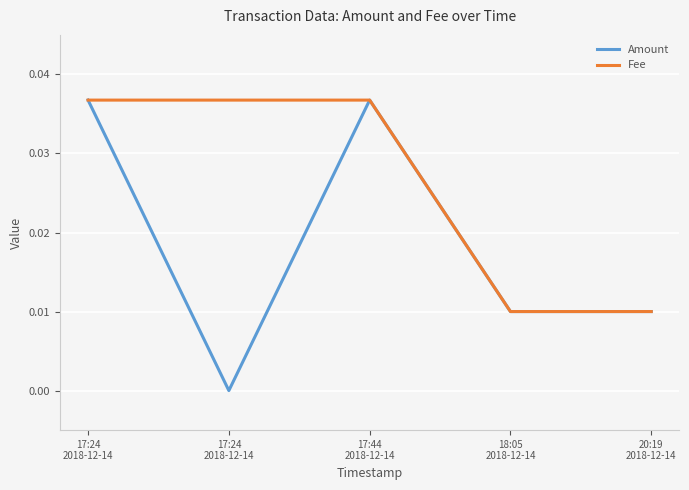

How many lines are shown in the chart?

2